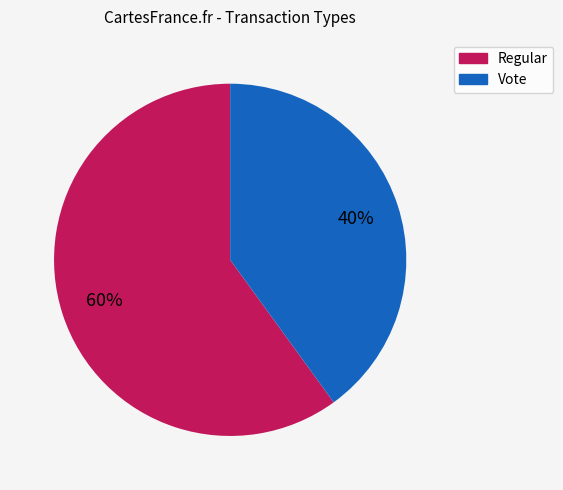

Which has a higher value, Vote or Regular?

Regular